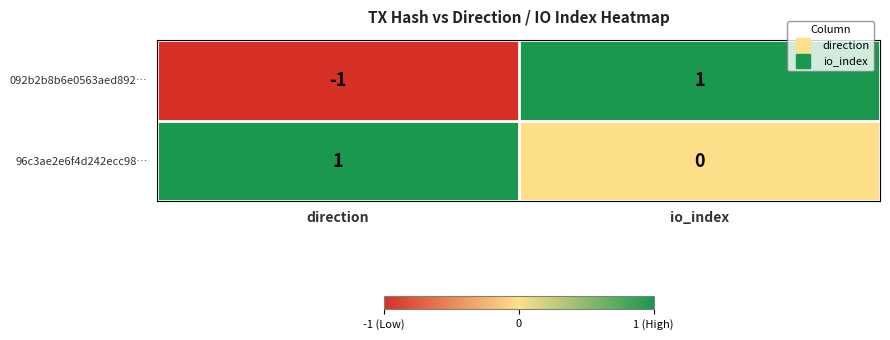

At which category is the sum across all series the highest?

io_index